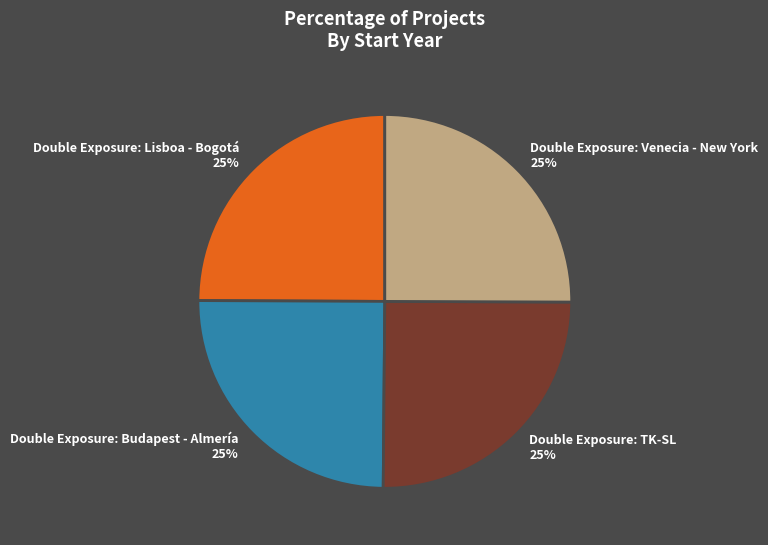

To the nearest percent, what is the combined percentage of Double Exposure: Lisboa - Bogotá and Double Exposure: TK-SL?

50%